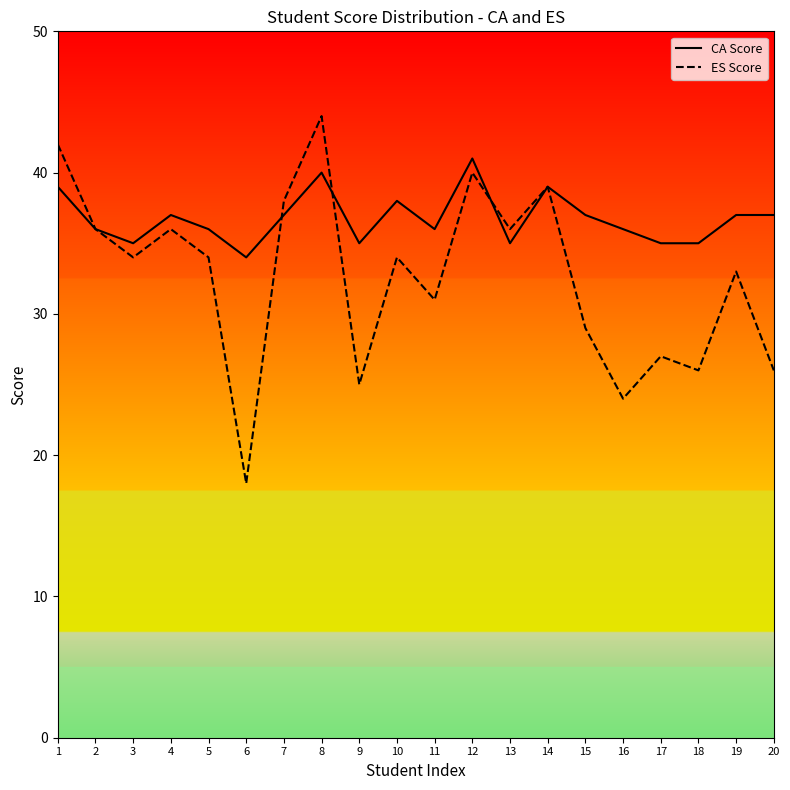

Which series has the largest range (max minus min)?

ES Score